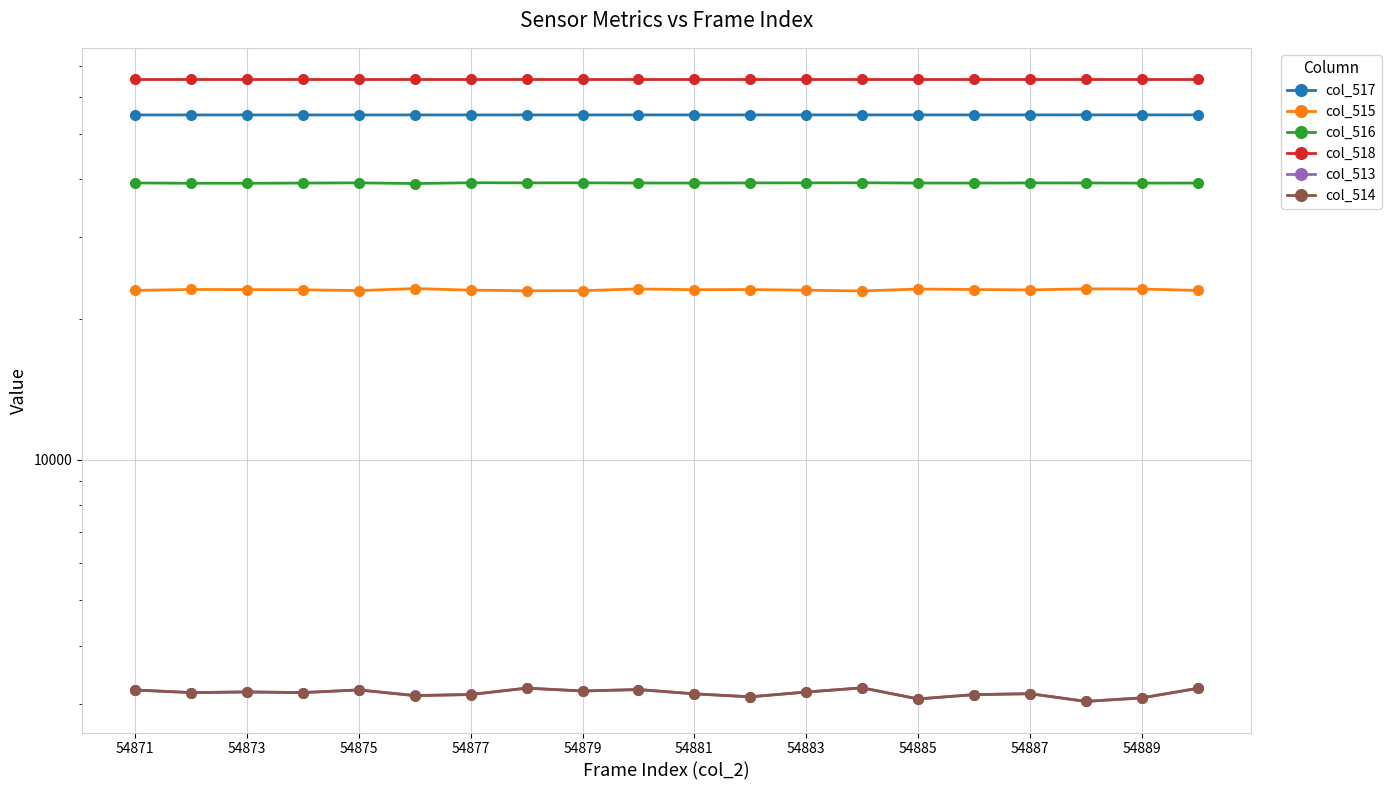

What is the difference between the maximum and minimum values in the col_514 series?

209